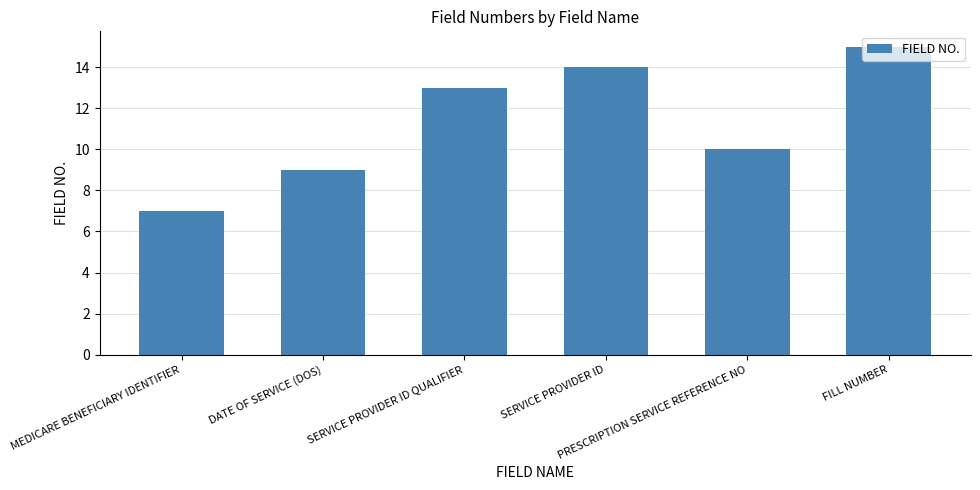

What is the difference between the maximum and second lowest values?

6